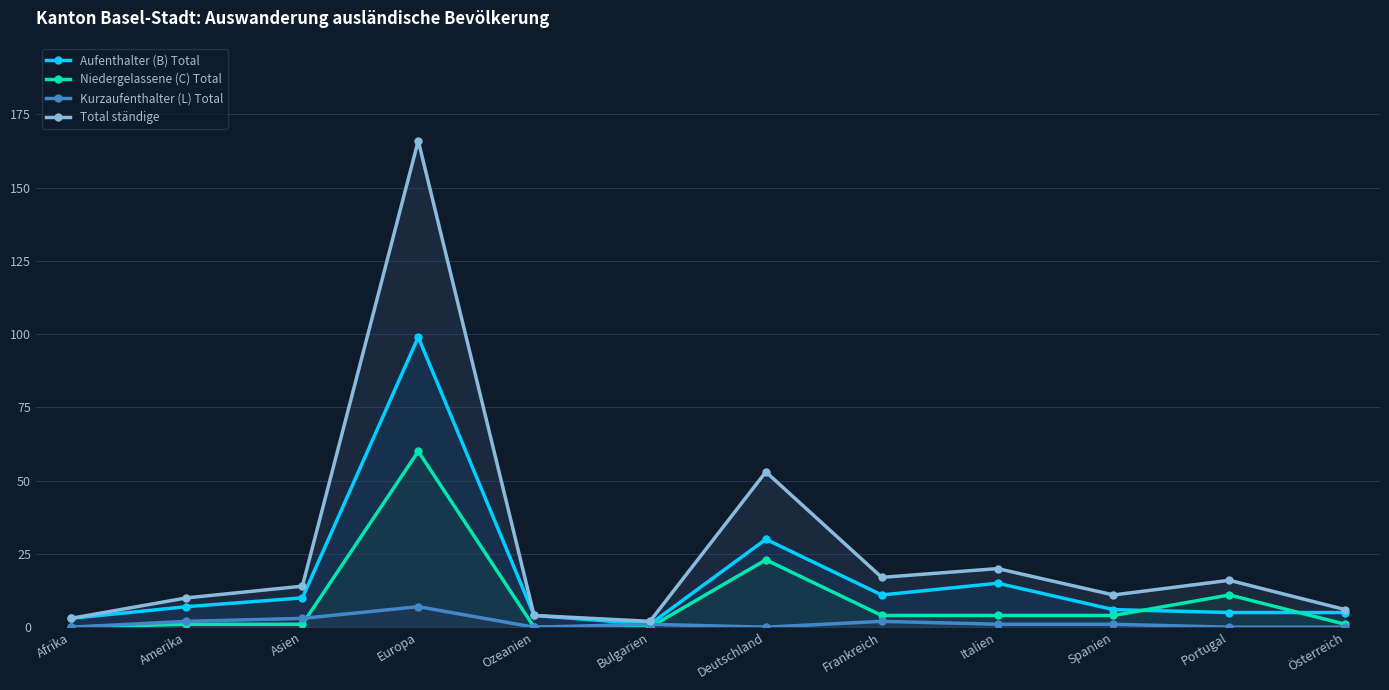

What is the difference between the maximum and minimum values in the Aufenthalter (B) Total series?

98